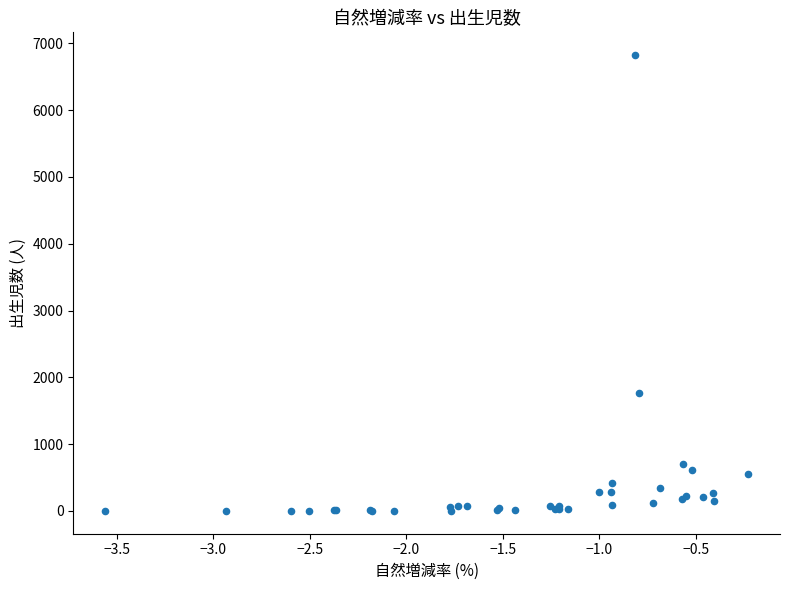

What Y value in the scatter plot is closest to 3412?

1773